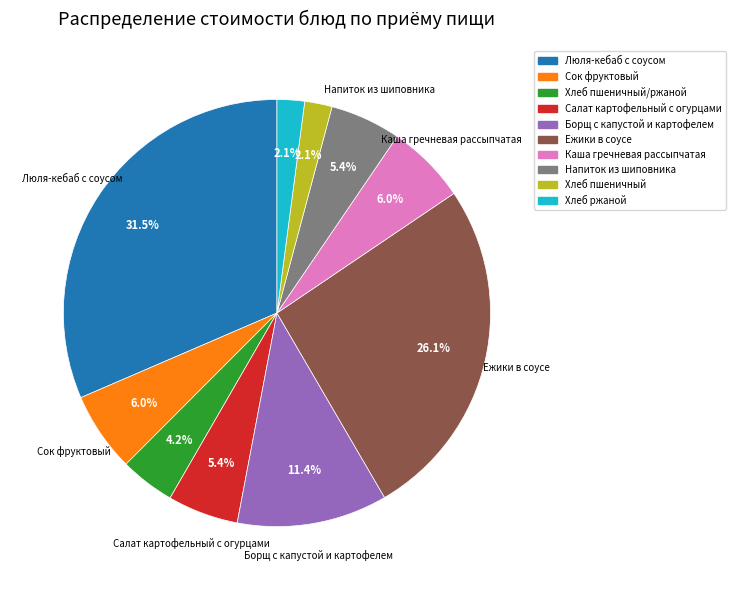

Is there any slice that represents more than half of the pie?

No